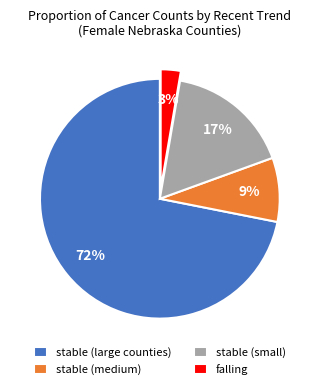

To the nearest percent, what is the difference between the stable (small) and stable (medium) slice percentages?

8%